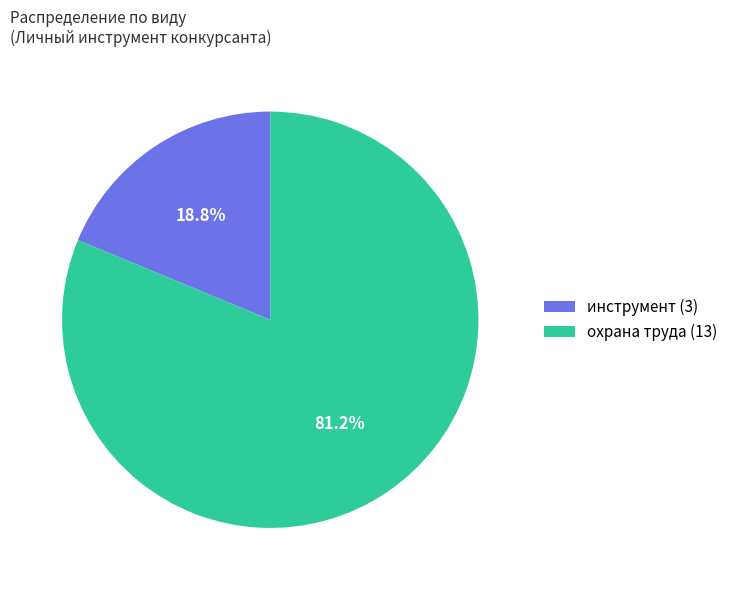

Does any single category account for the majority?

Yes